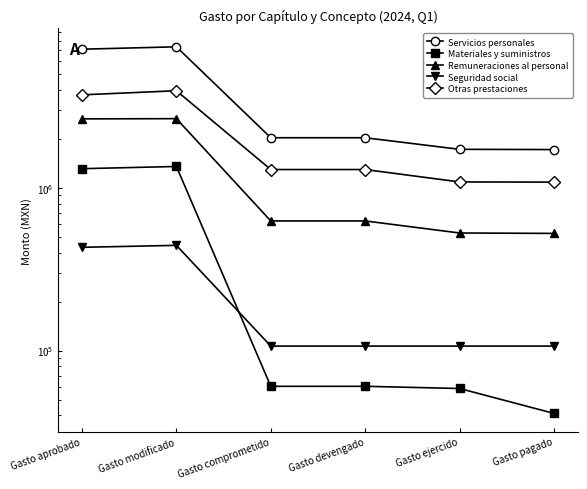

Rank the series by their maximum value, from highest to lowest.

Servicios personales, Otras prestaciones, Remuneraciones al personal, Materiales y suministros, Seguridad social